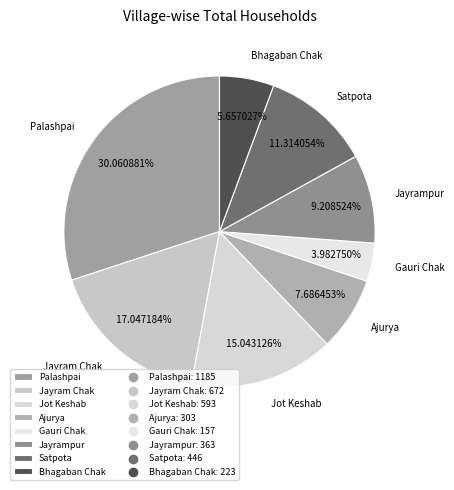

True or false: Palashpai accounts for 30% of the total.

True